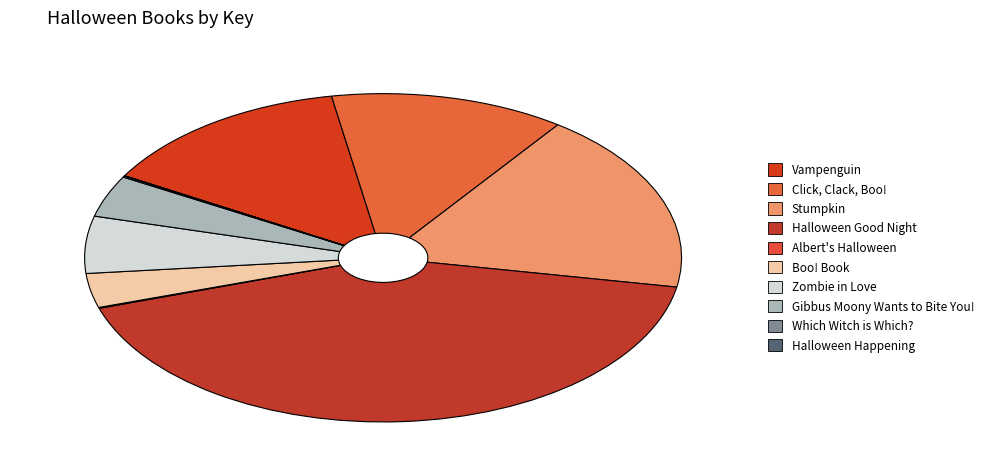

Count the number of slices in the pie.

10